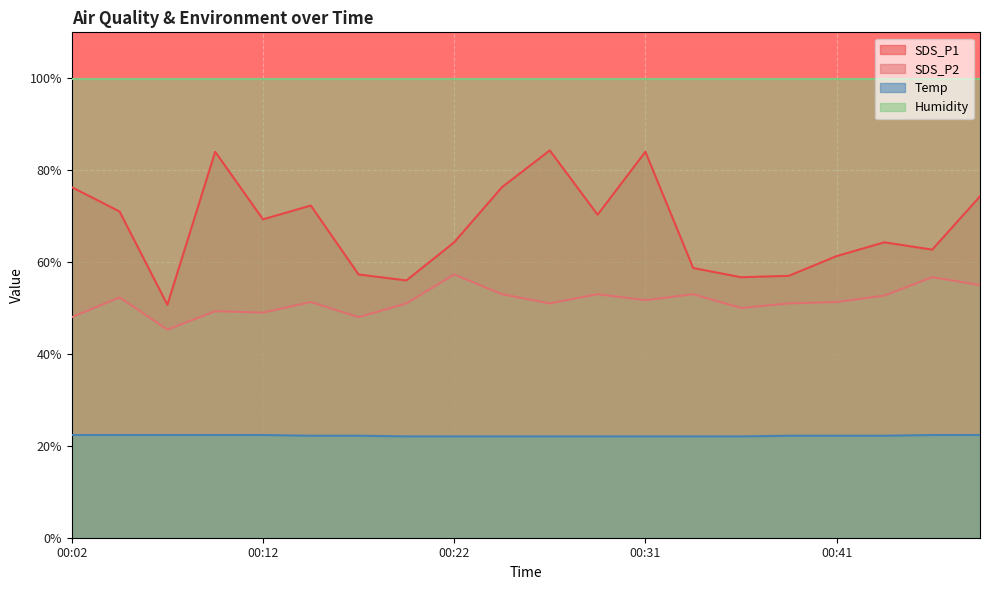

Which series changed the most between 00:22 and 00:41?

SDS_P2